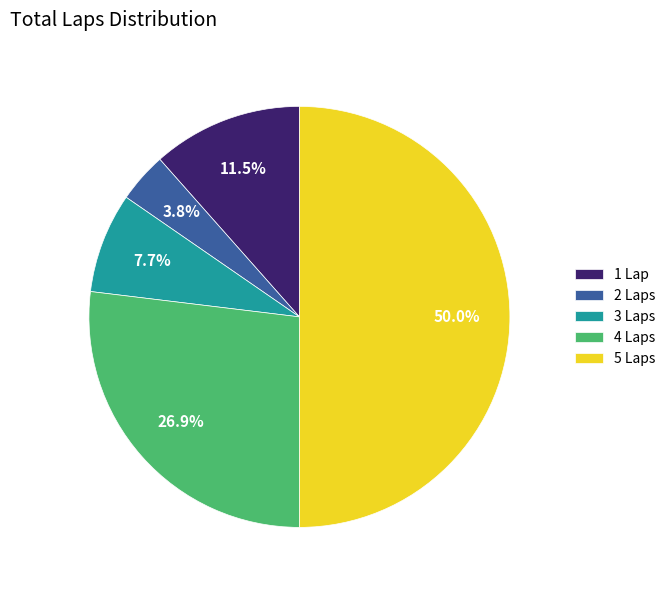

Which slice is the largest?

5 Laps